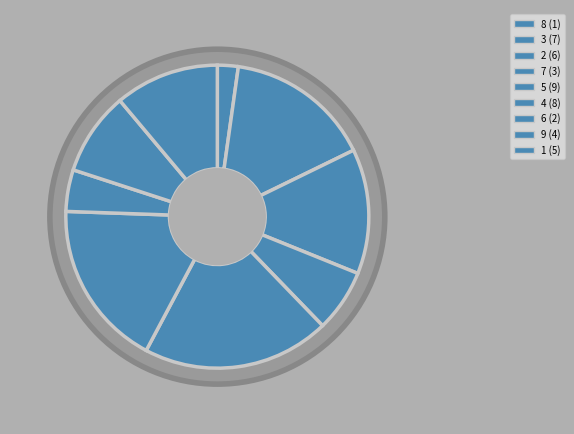

What percentage is the 8 slice, to the nearest percent?

2%